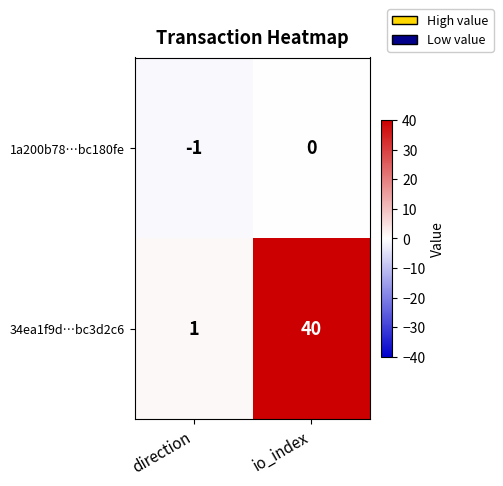

Between direction and io_index, which series saw the biggest shift?

34ea1f9d…bc3d2c6